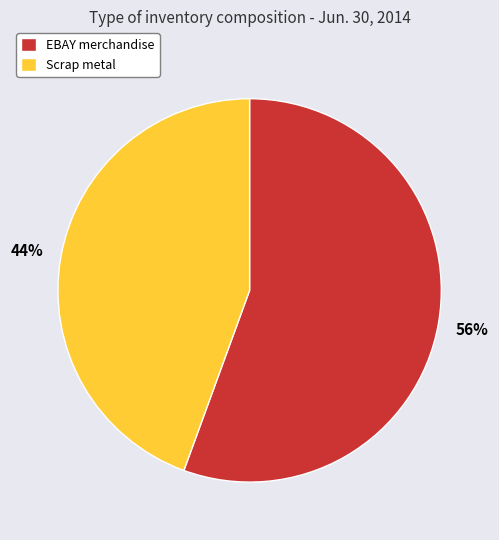

Which has a higher value, EBAY merchandise or Scrap metal?

EBAY merchandise